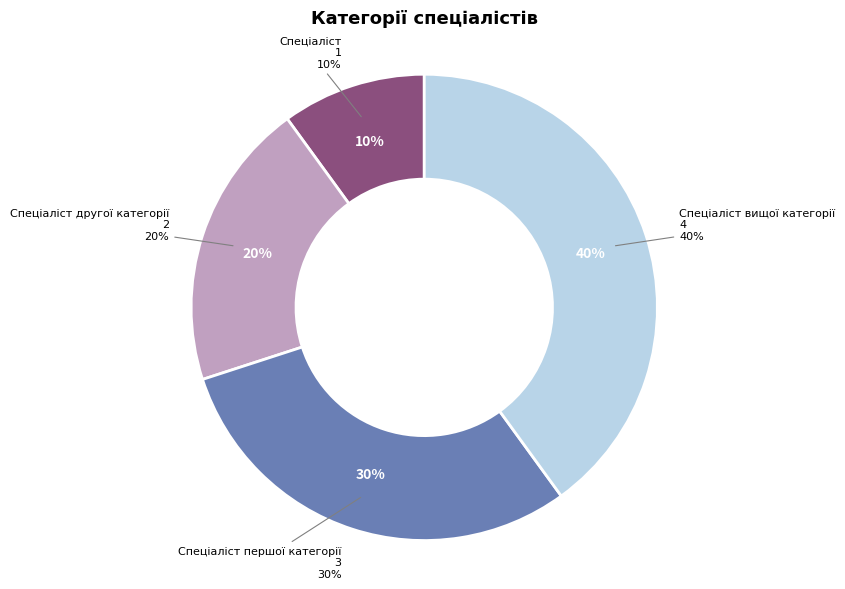

What is the smallest slice in the pie chart?

Спеціаліст